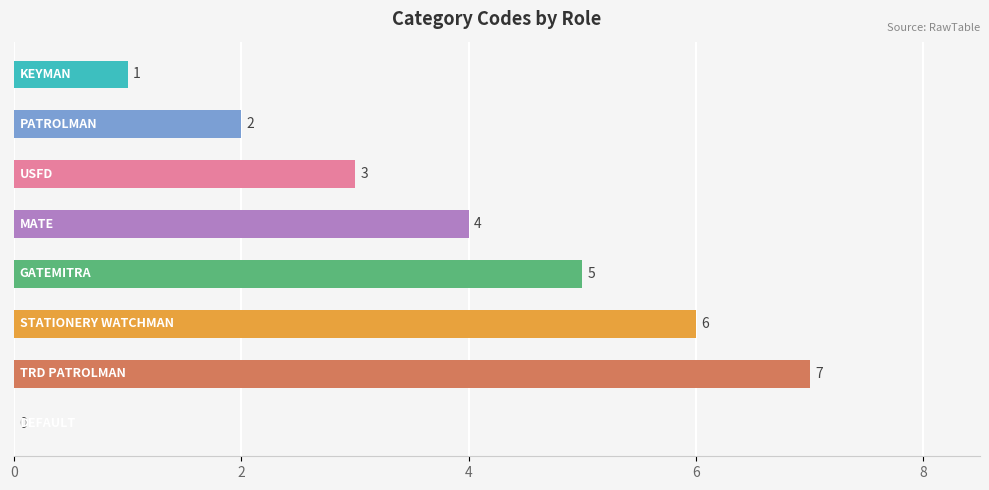

What is the sum of all values?

28